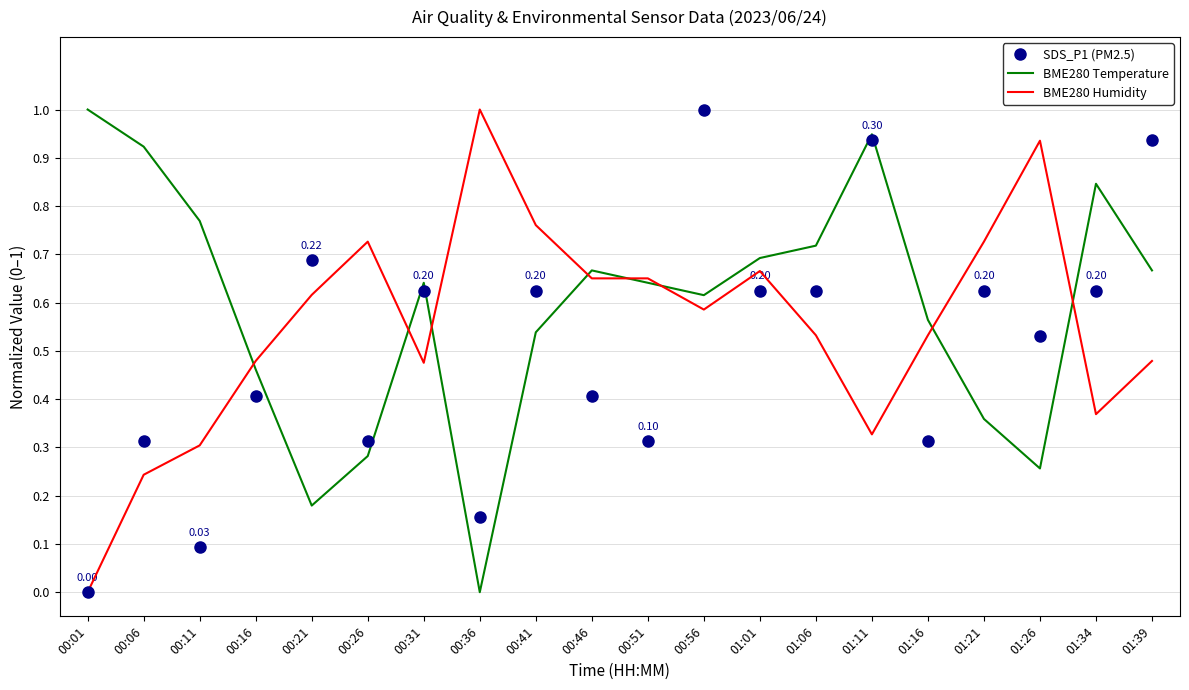

Is the value of BME280 Humidity at 00:51 greater than the value of BME280 Temperature at 01:26?

Yes